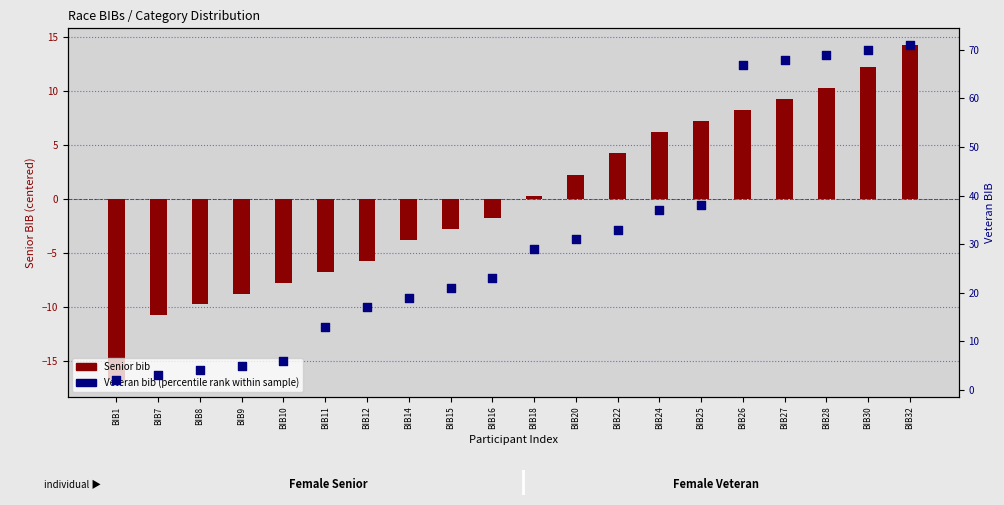

What is the total value across all series at BIB1?

-14.8